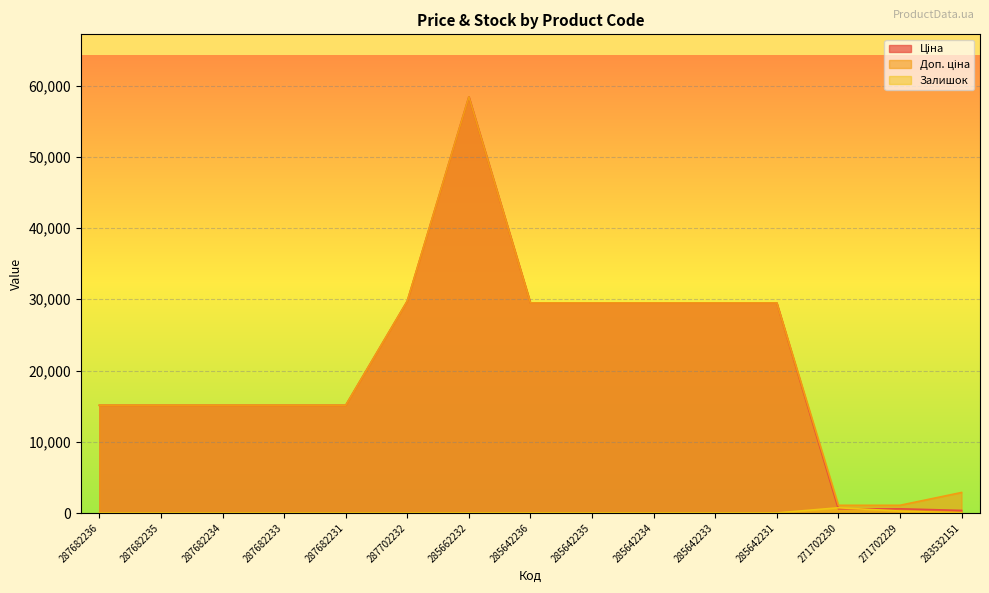

True or false: Ціна has a value of 40086.7 at 285642235.

False